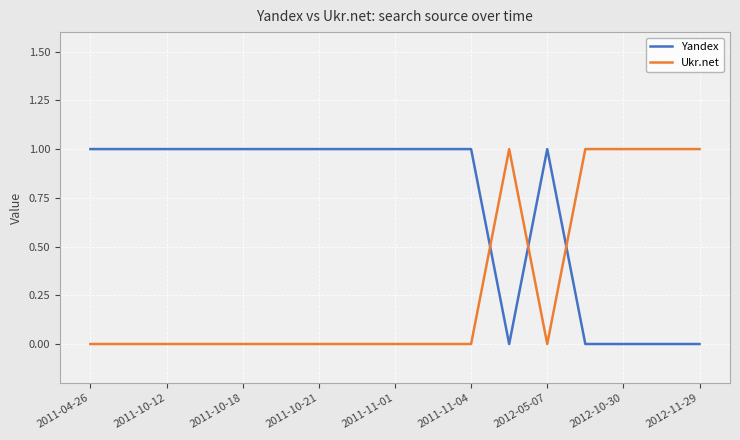

How many intersections are there between Ukr.net and Yandex?

3